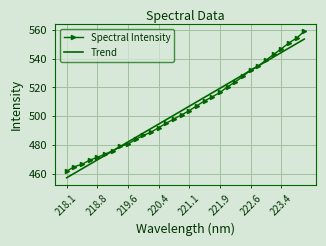

What is the maximum value for Spectral Intensity?

558.9